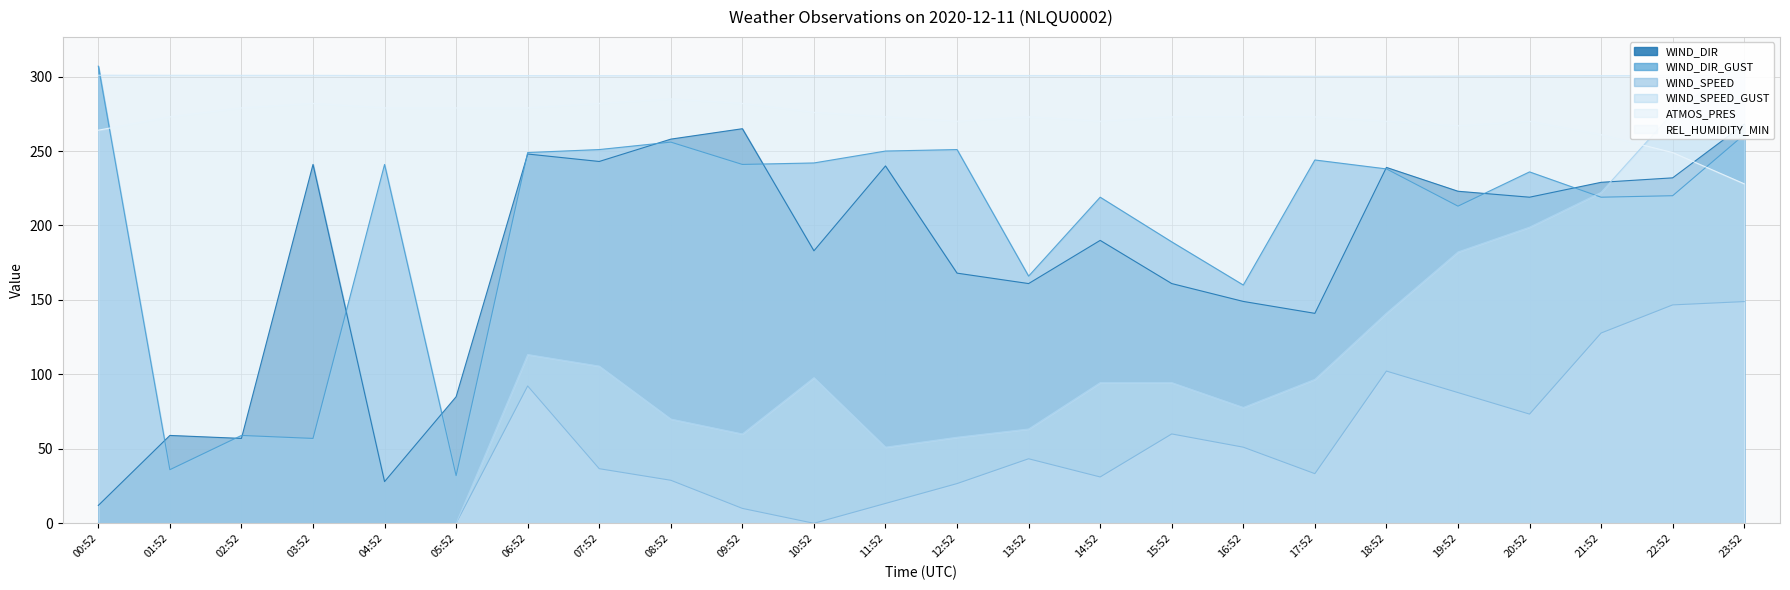

Is the value of WIND_DIR_GUST at 17:52 greater than the value of WIND_SPEED at 06:52?

Yes